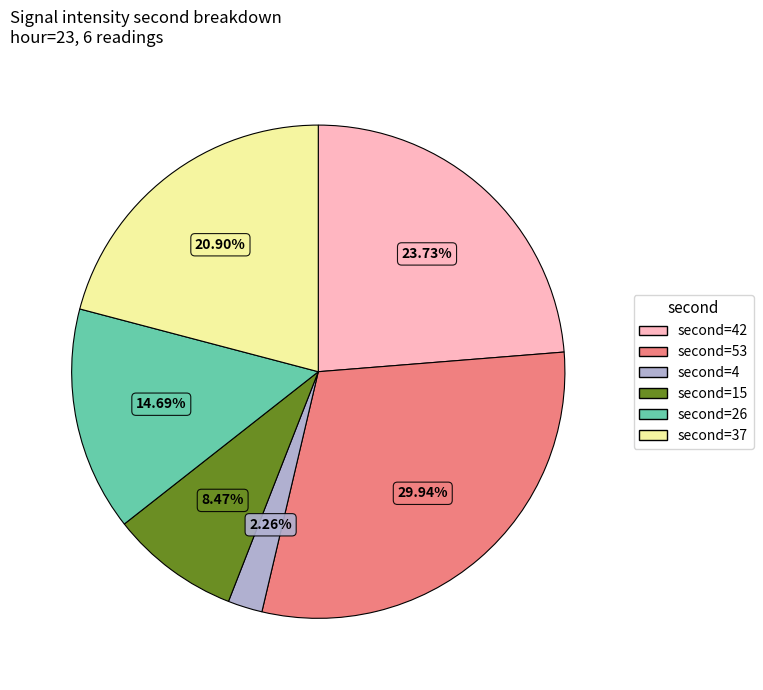

Rank the categories by value from highest to lowest.

second=53, second=42, second=37, second=26, second=15, second=4